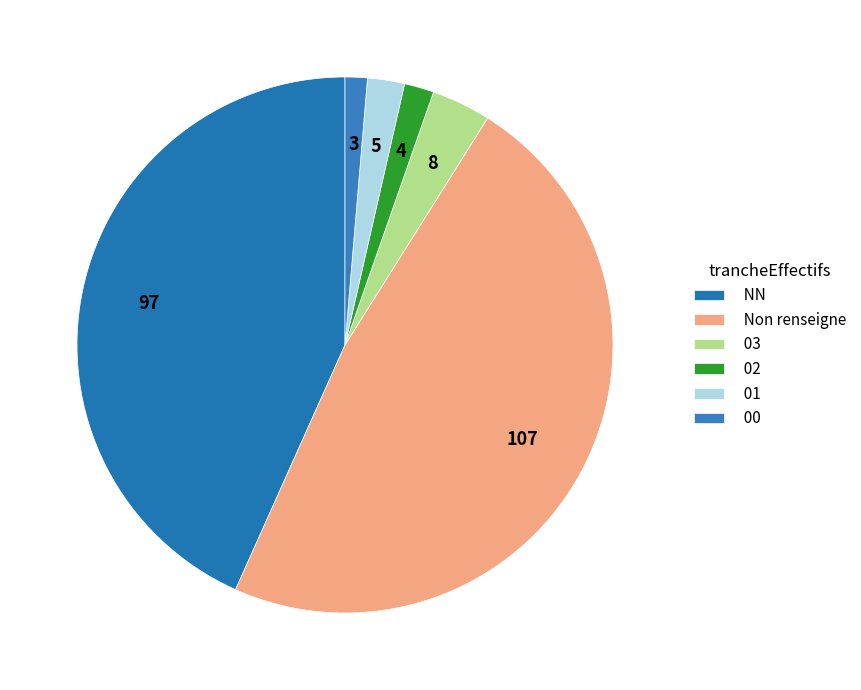

How many segments does this pie chart have?

6